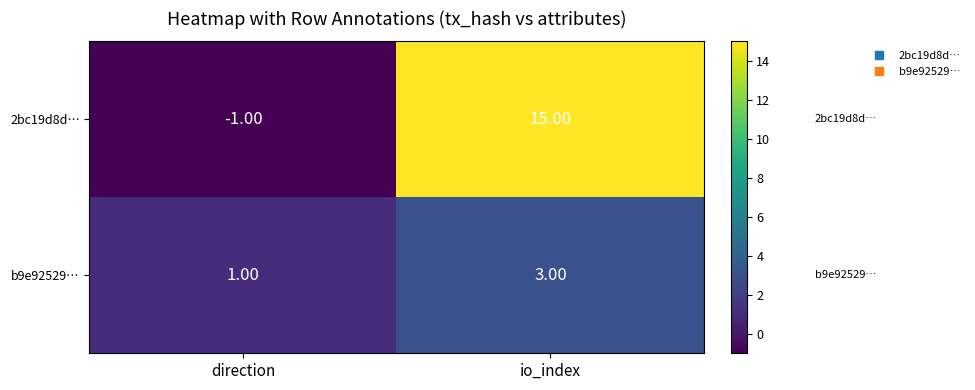

At which category does the chart reach its minimum across all series?

direction